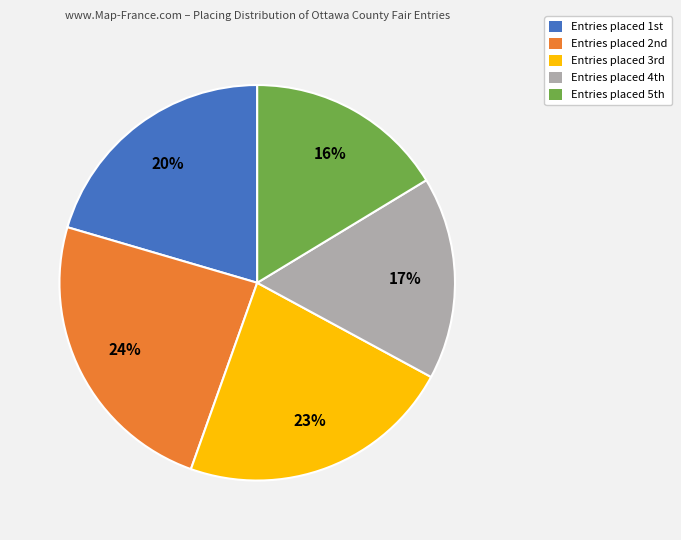

How many slices are in this pie chart?

5